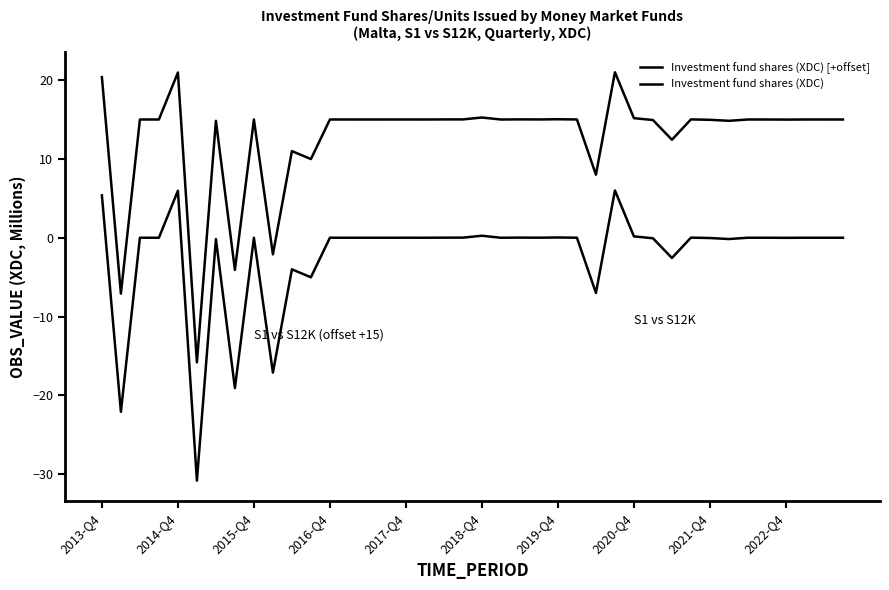

Does the chart display data point markers on the line(s)?

No